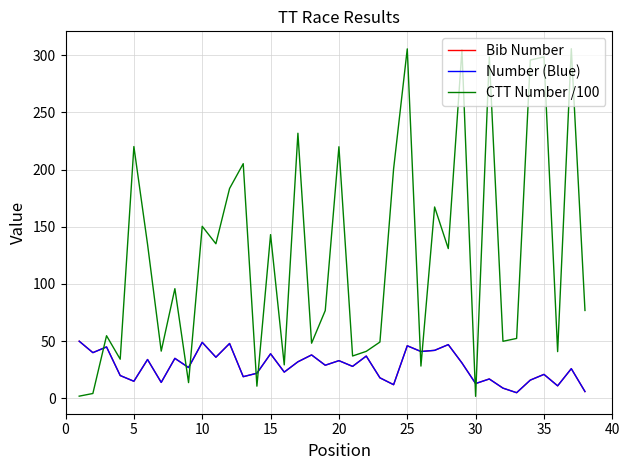

Where does the CTT Number /100 series first go above 95?

5